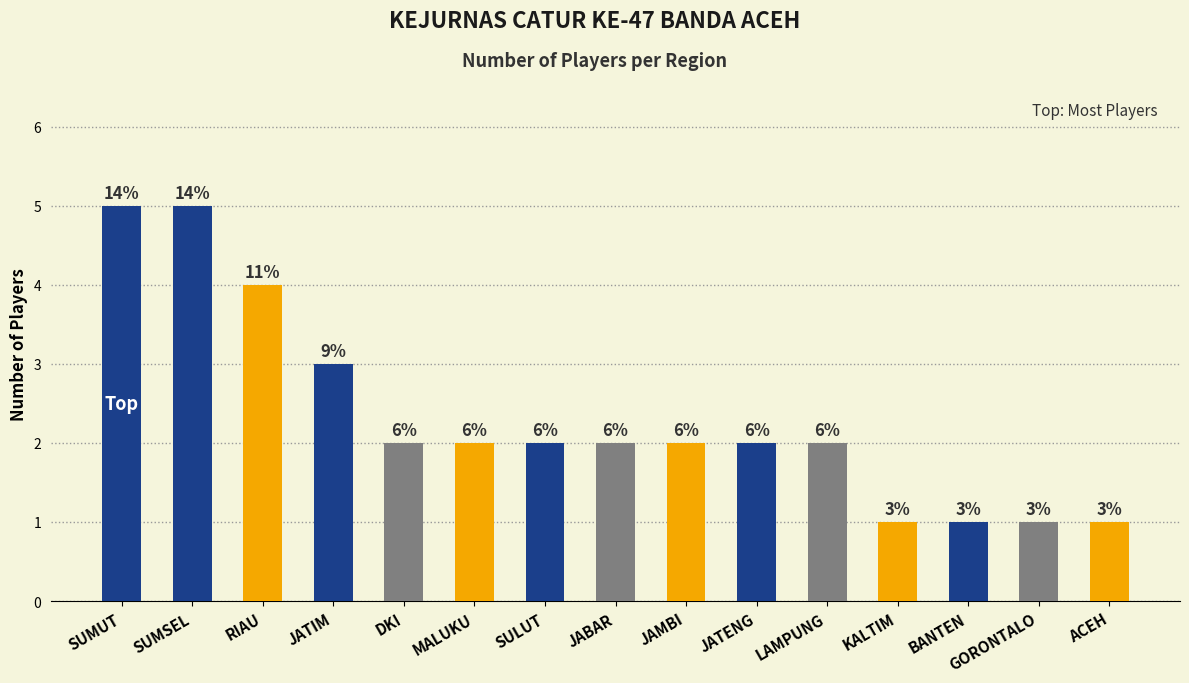

The chart shows a value of 2 at LAMPUNG. True or false?

True